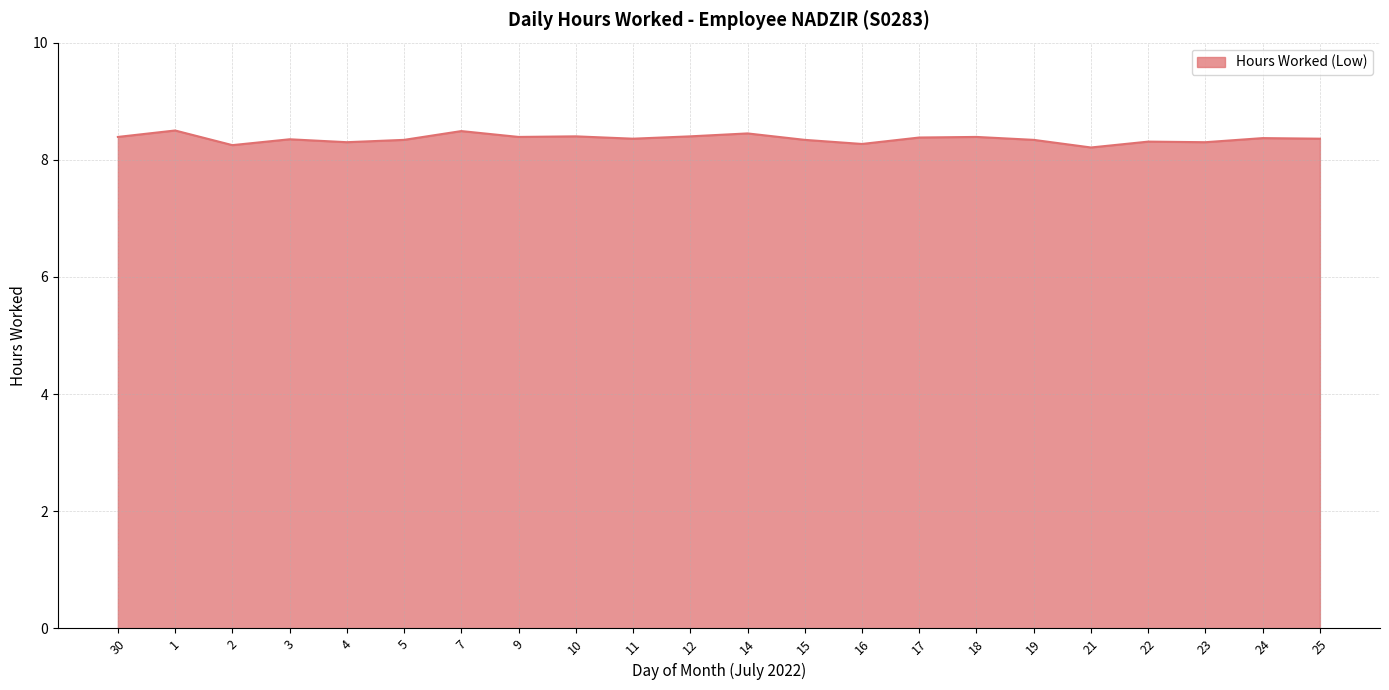

What is the difference between the values at 5 and 16?

0.1